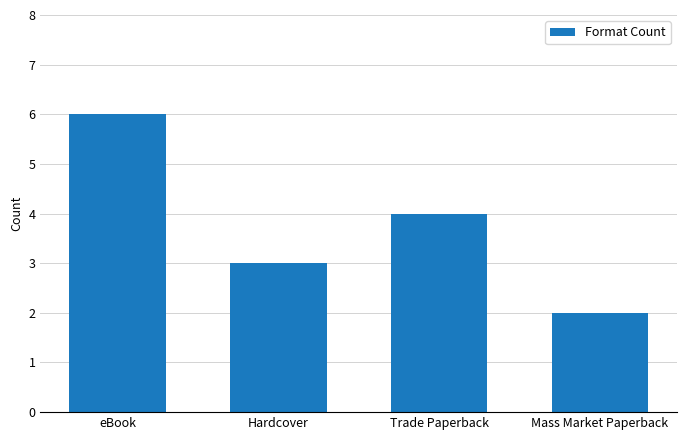

Where is the data nearest to the value 4?

Trade Paperback